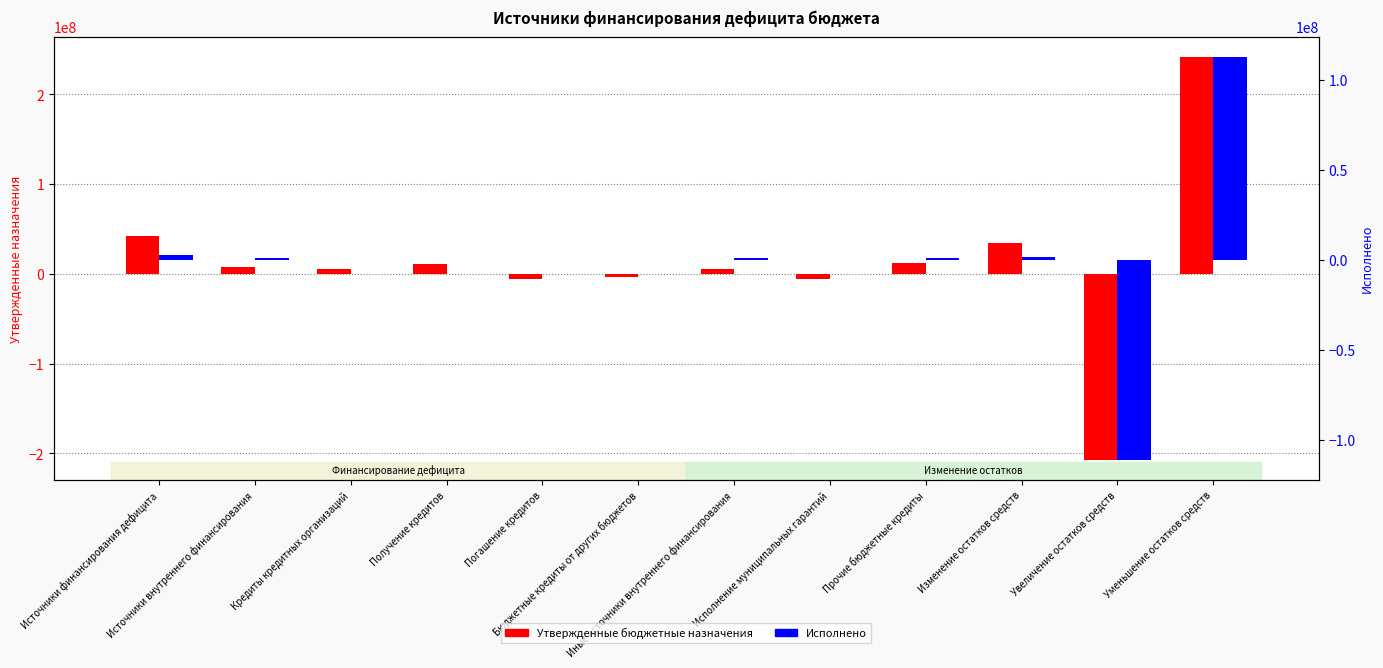

Between Иные источники внутреннего финансирования and Прочие бюджетные кредиты, which is larger?

Прочие бюджетные кредиты